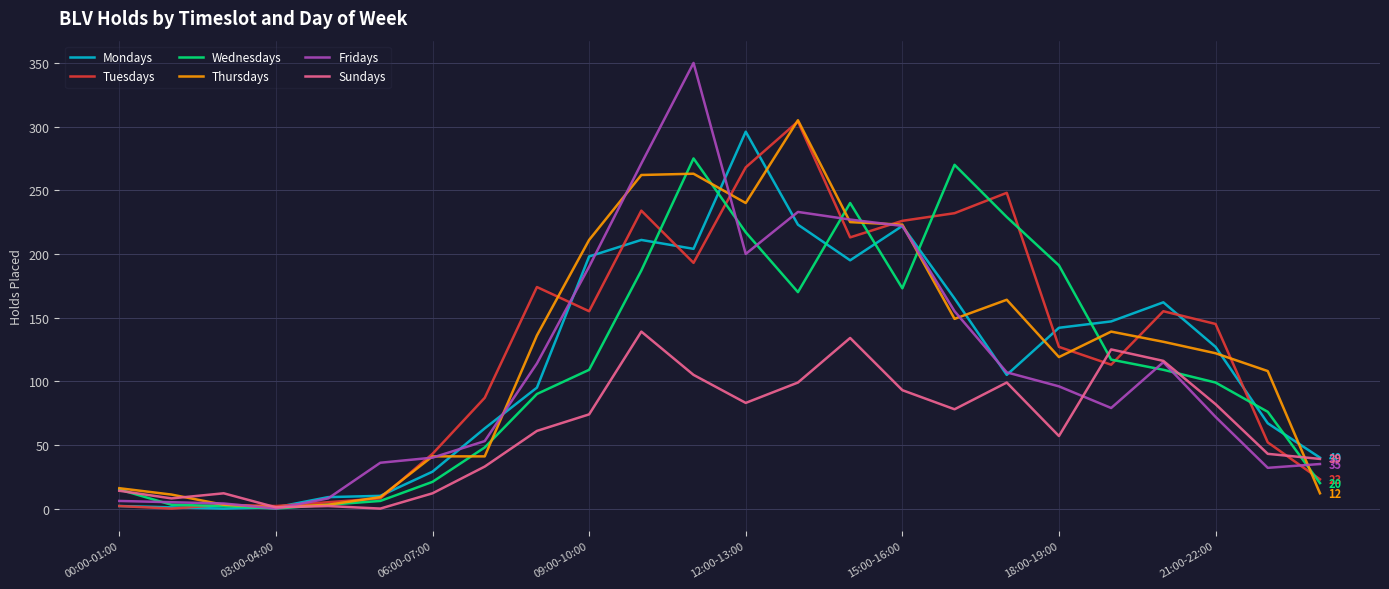

Which series has the widest spread of values?

Fridays